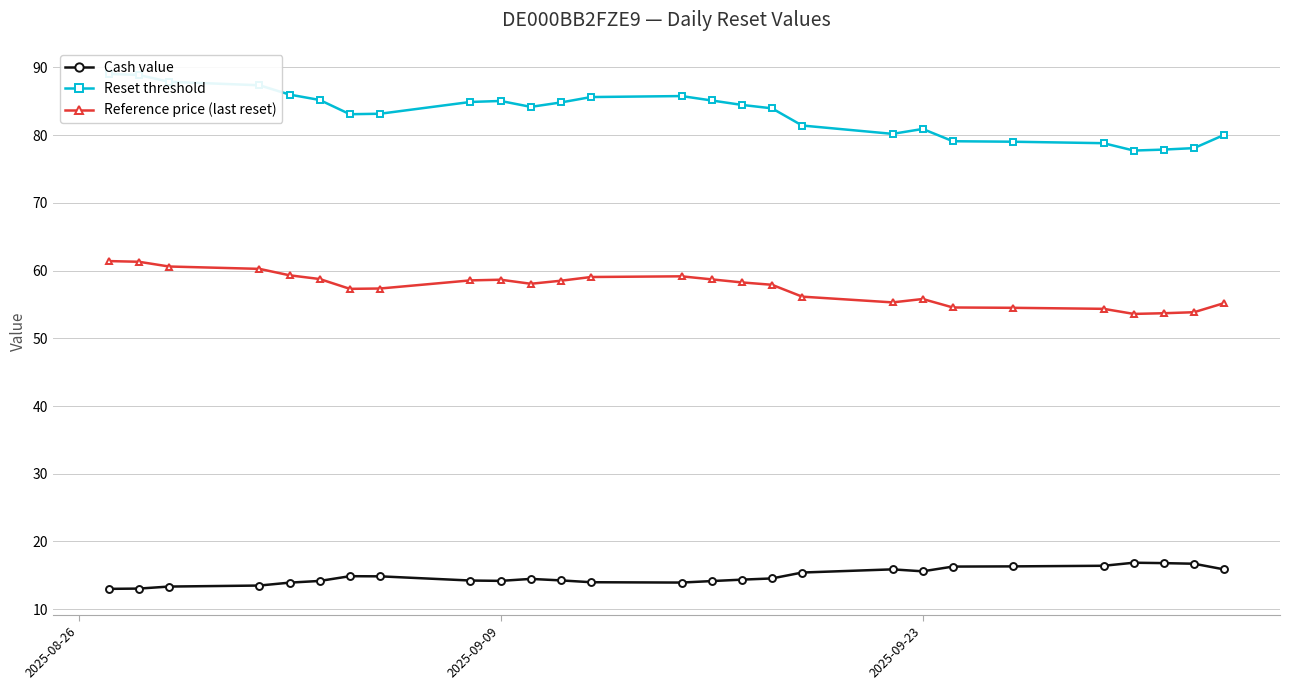

Is it true that Reference price (last reset) equals 35.0 at 2025-09-23?

False